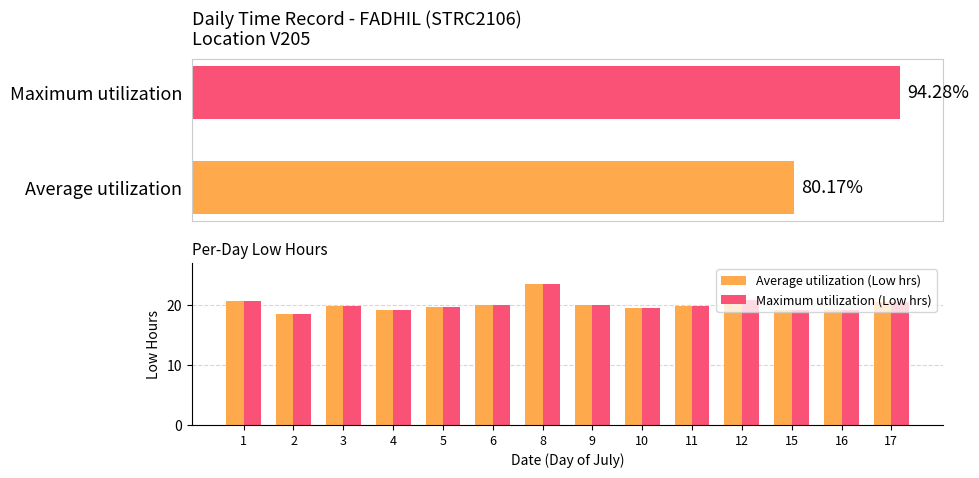

Read the Maximum utilization (Low hrs) value at 15.

19.2